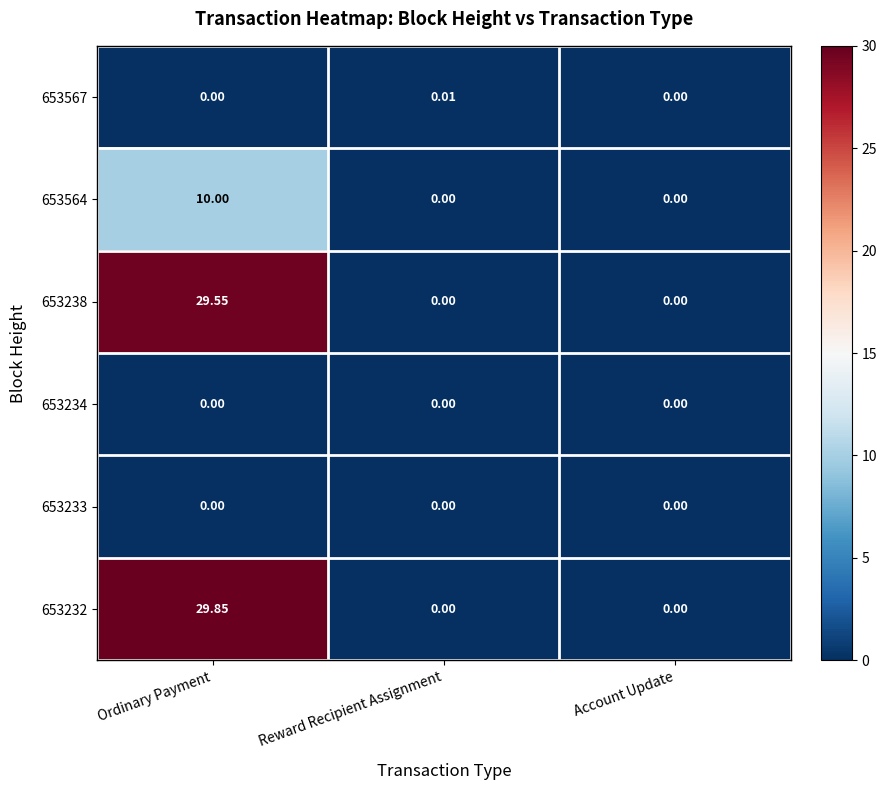

At which category is the sum across all series the highest?

Ordinary Payment